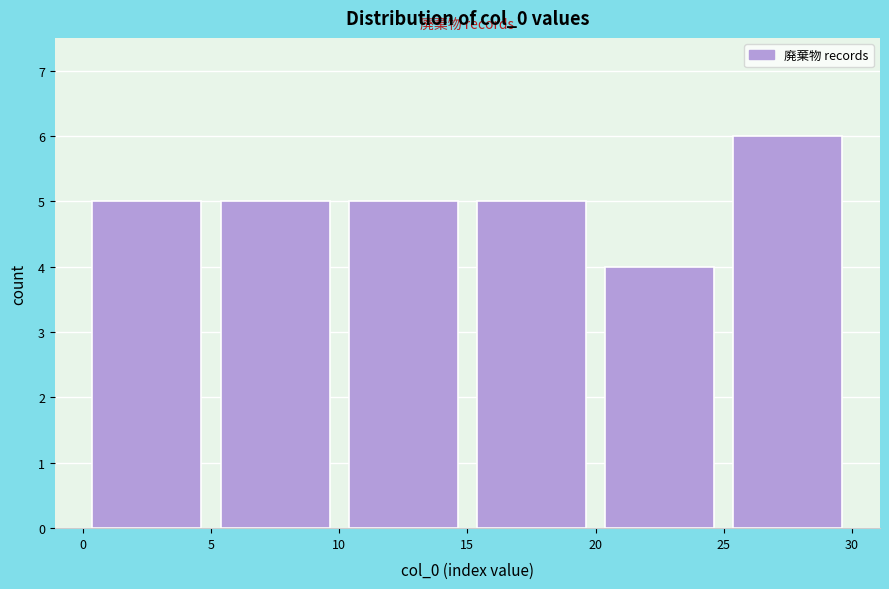

What is the height of the bar covering 20 to 25 on the x-axis? The values are not printed on the chart, so give them approximately, as read against the axis.

4